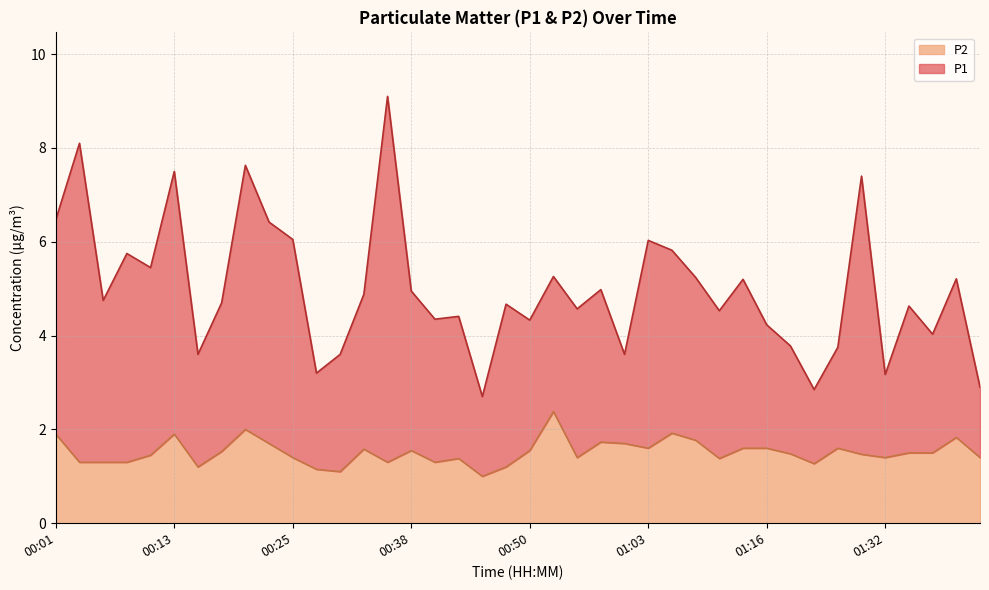

Reading right to left, what are all the values shown in this chart?

P1: 2.9	5.2	4.0	4.6	3.2	7.4	3.8	2.9	3.8	4.2	5.2	4.5	5.2	5.8	6.0	3.6	5.0	4.6	5.3	4.3	4.7	2.7	4.4	4.3	5.0	9.1	4.9	3.6	3.2	6.1	6.4	7.6	4.7	3.6	7.5	5.5	5.8	4.8	8.1	6.5
P2: 1.4	1.8	1.5	1.5	1.4	1.5	1.6	1.3	1.5	1.6	1.6	1.4	1.8	1.9	1.6	1.7	1.7	1.4	2.4	1.6	1.2	1.0	1.4	1.3	1.6	1.3	1.6	1.1	1.1	1.4	1.7	2.0	1.5	1.2	1.9	1.4	1.3	1.3	1.3	1.9